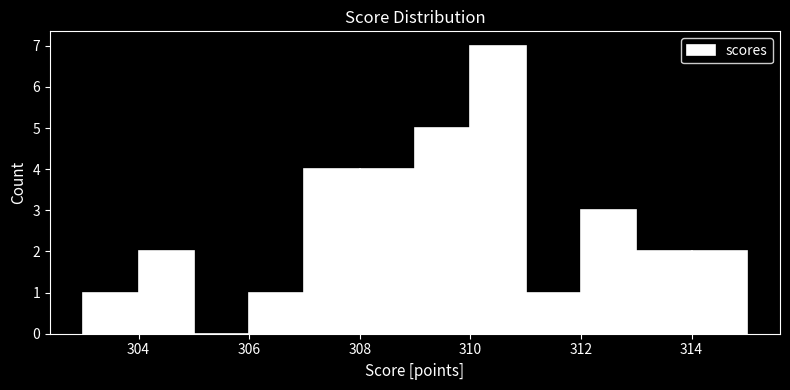

Reading left to right, transcribe this chart: for each bar, give the range it covers on the x-axis and its height. The values are not printed on the chart, so give them approximately, as read against the axis.

303 to 304: 1
304 to 305: 2
305 to 306: 0
306 to 307: 1
307 to 308: 4
308 to 309: 4
309 to 310: 5
310 to 311: 7
311 to 312: 1
312 to 313: 3
313 to 314: 2
314 to 315: 2